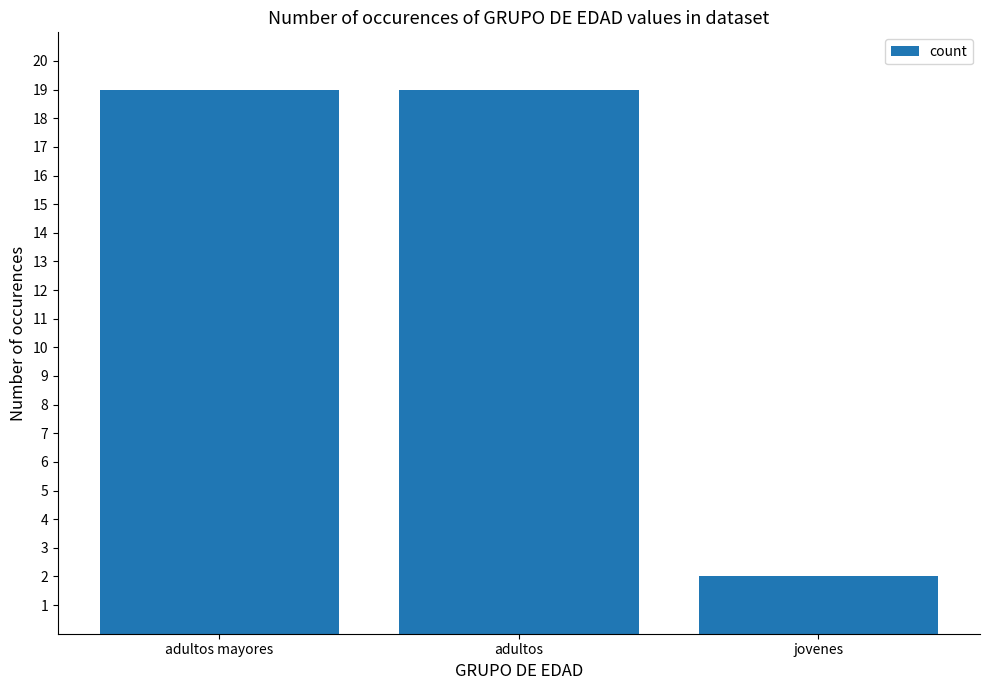

What is the change in value from adultos mayores to jovenes?

-17